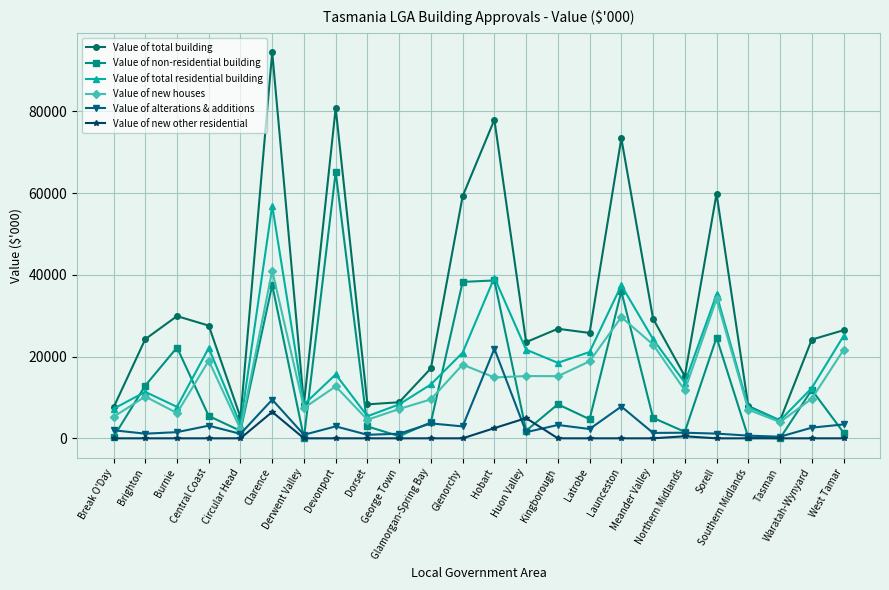

How many data points in Value of total building are less than 25794?

12